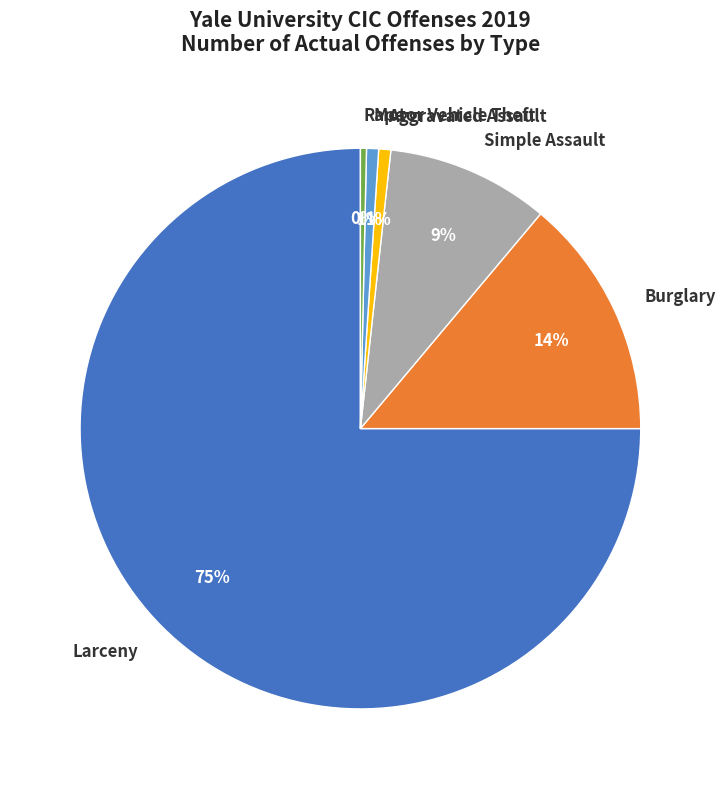

To the nearest percent, what is the average slice percentage?

17%